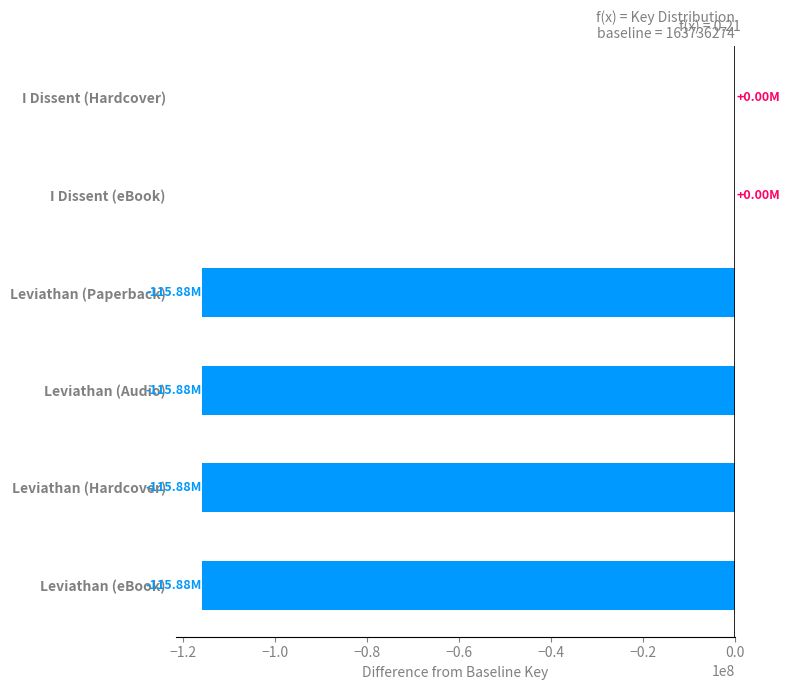

How many series are shown in this chart?

1